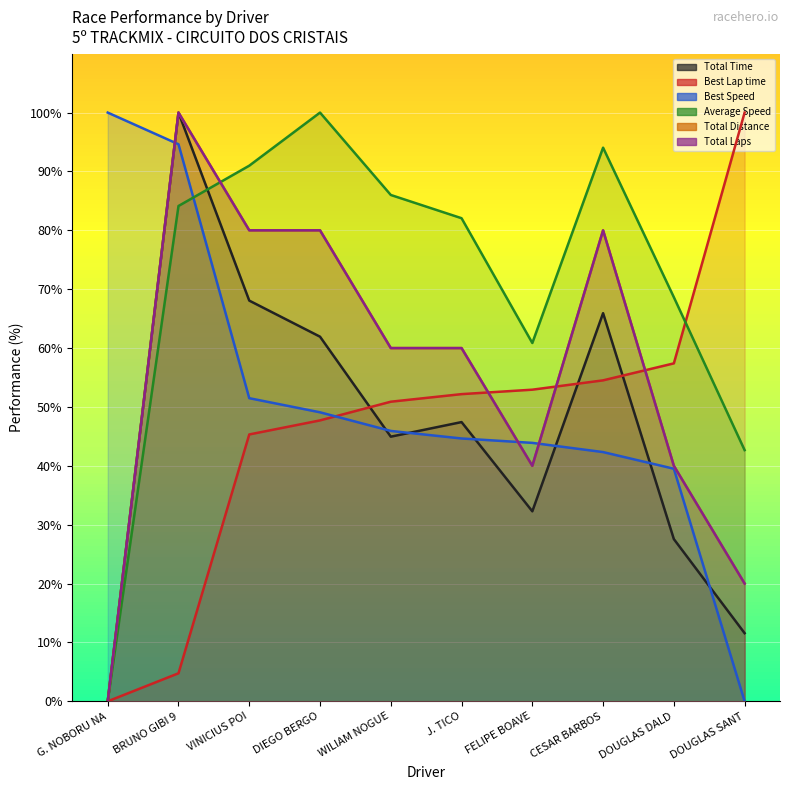

Which series changed the most between G. NOBORU NA and VINICIUS POI?

Average Speed